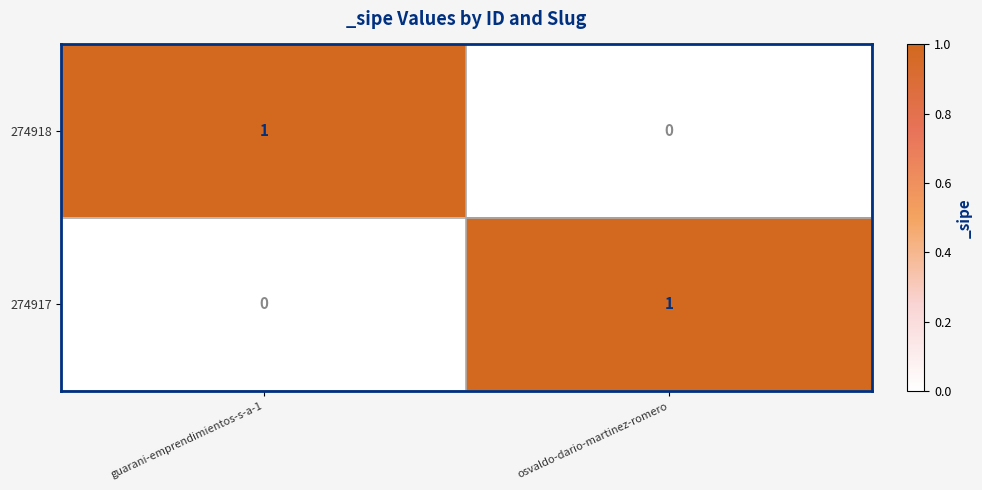

Which category has the lowest value in the 274918 series?

osvaldo-dario-martinez-romero